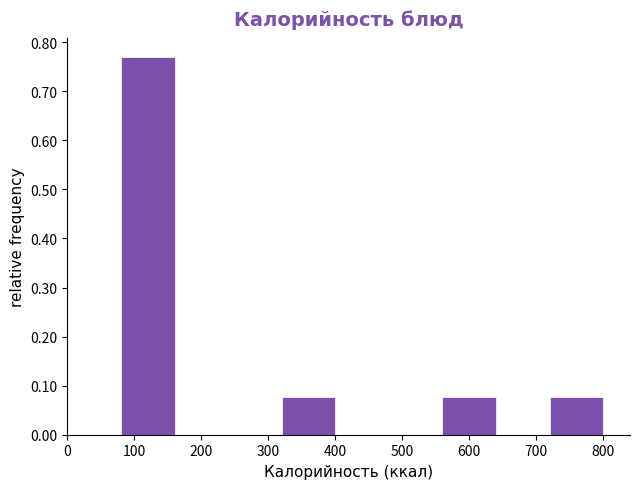

Reading left to right, list every bar in this chart as the range it spans on the x-axis followed by its height. The values are not printed on the chart, so give them approximately, as read against the axis.

0 to 80: 0
80 to 160: 0.77
160 to 240: 0
240 to 320: 0
320 to 400: 0.08
400 to 480: 0
480 to 560: 0
560 to 640: 0.08
640 to 720: 0
720 to 800: 0.08